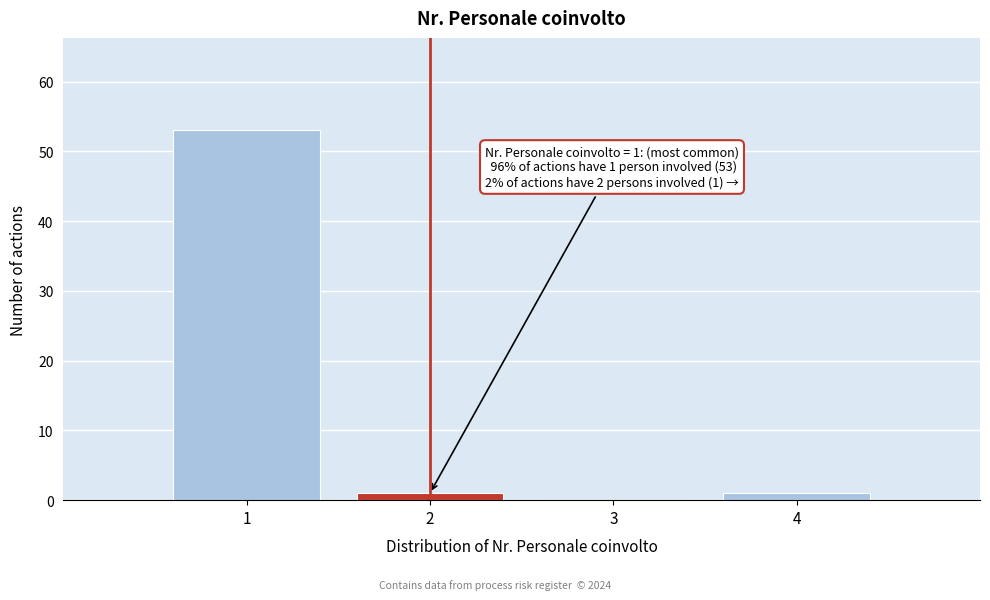

Over which range of the x-axis is the bar tallest?

0.5 to 1.5